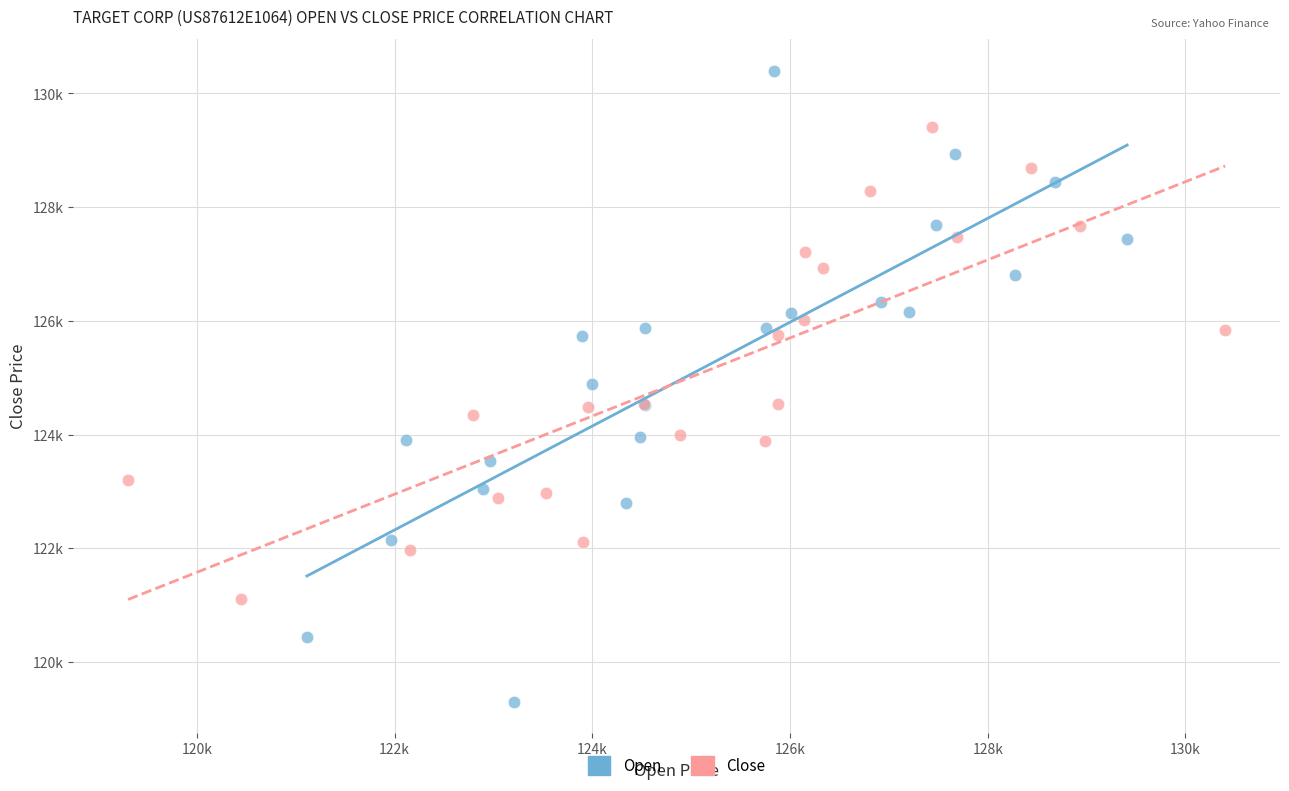

Which series contains the lowest Y value?

Open